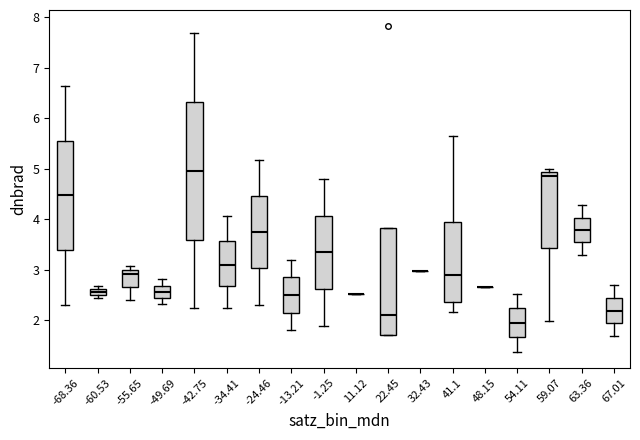

Comparing the boxes themselves (not the whiskers), which one is the tallest?

-42.75